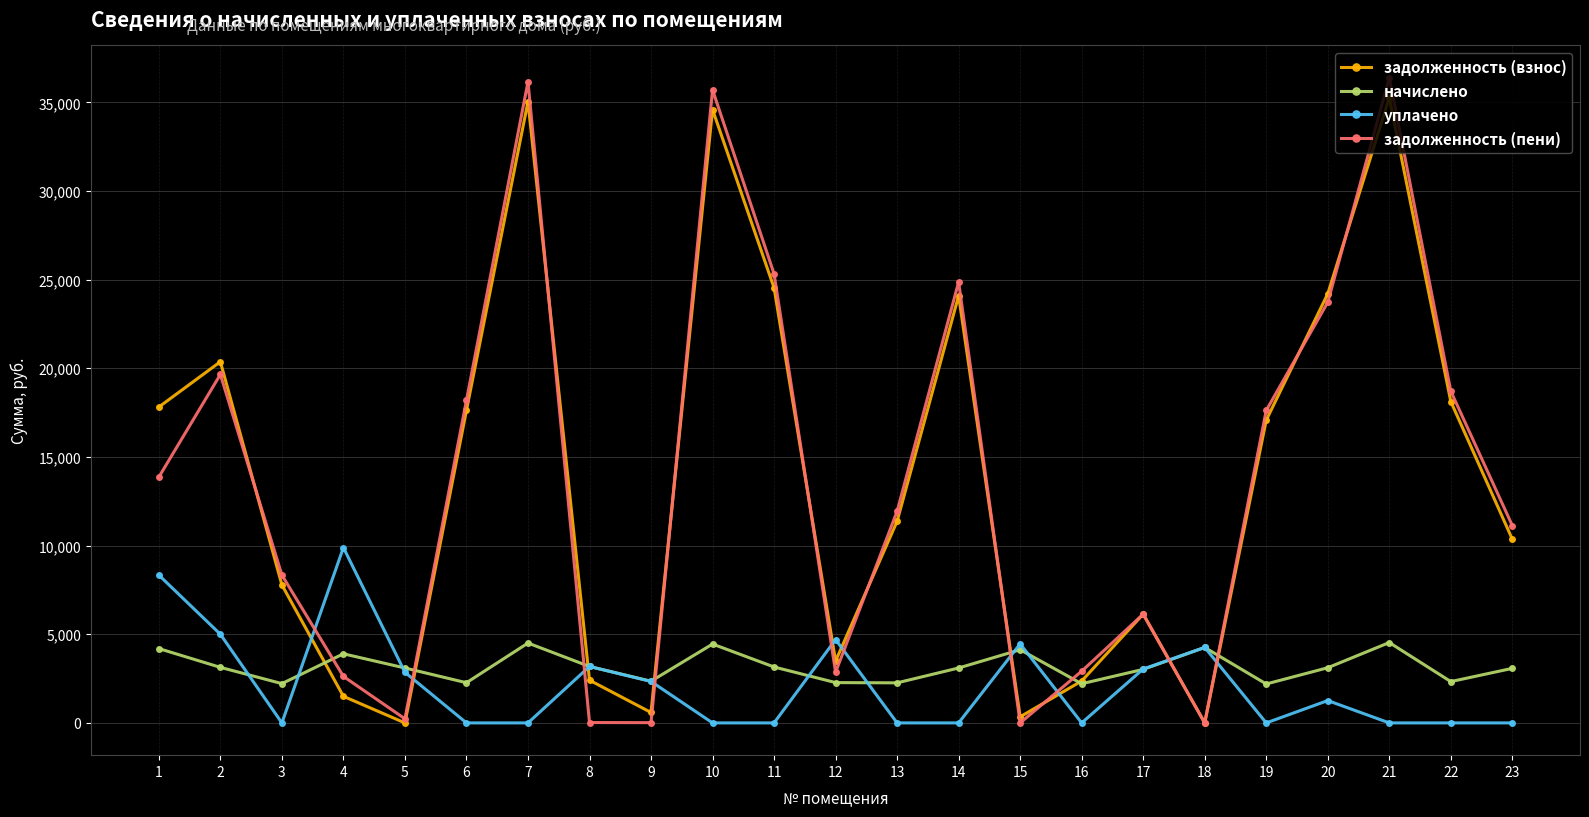

How many distinct data groups are displayed?

4